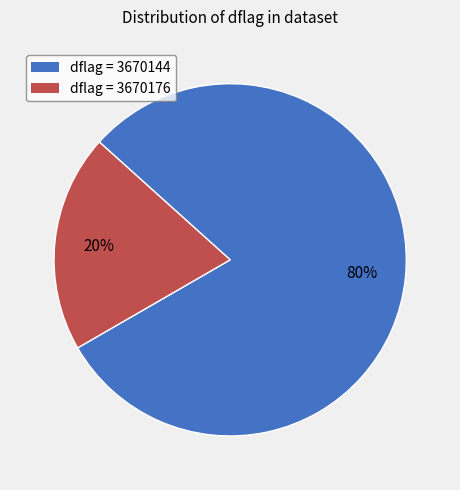

Is there a majority slice in this chart?

Yes